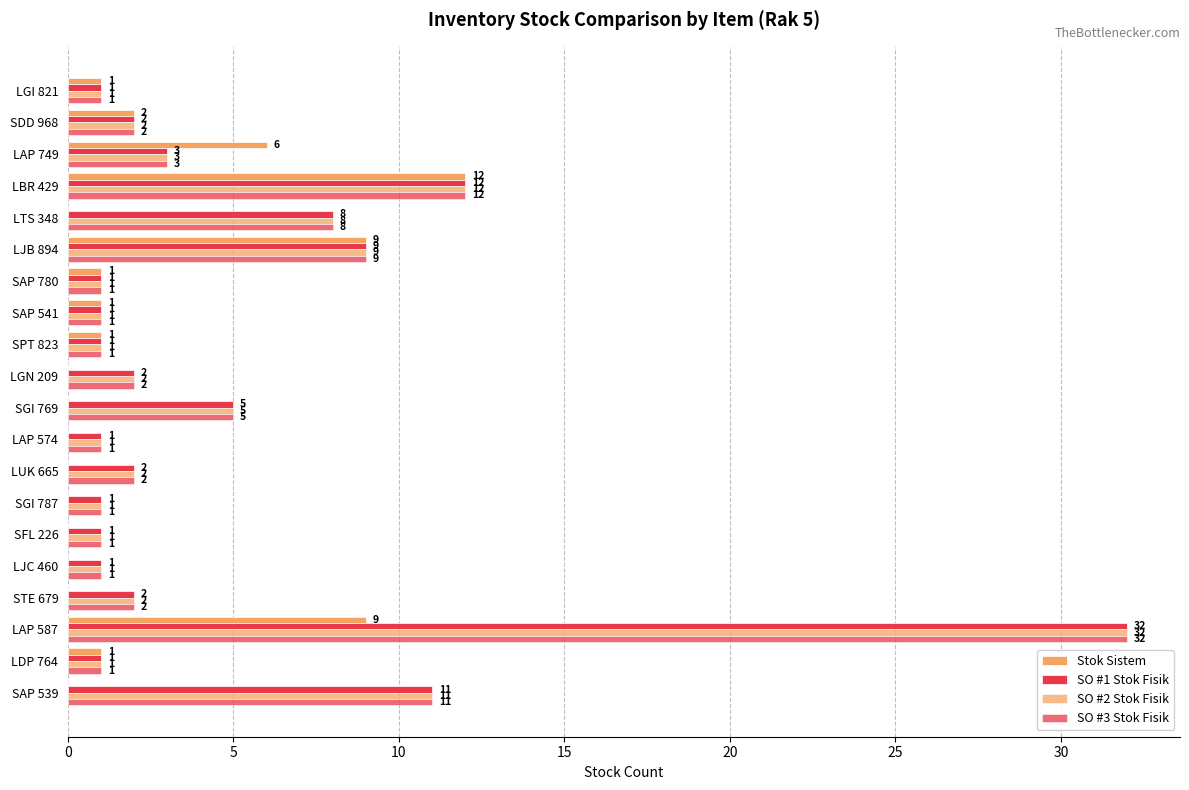

Which series has the largest total across all categories?

SO #1 Stok Fisik